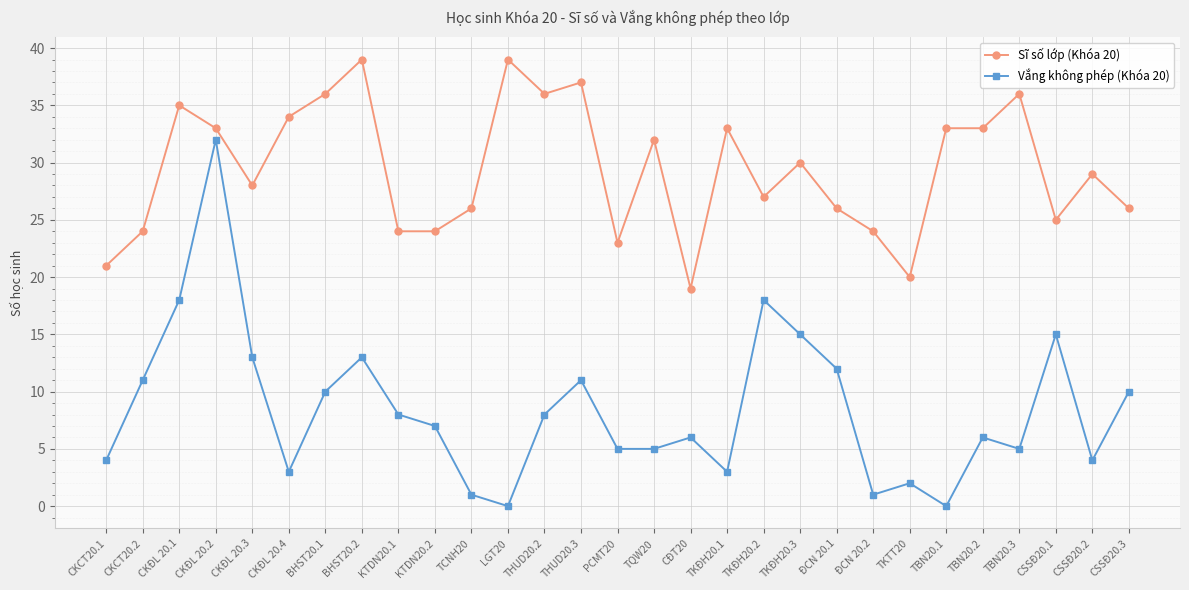

At which category is the sum across all series the highest?

CKĐL 20.2